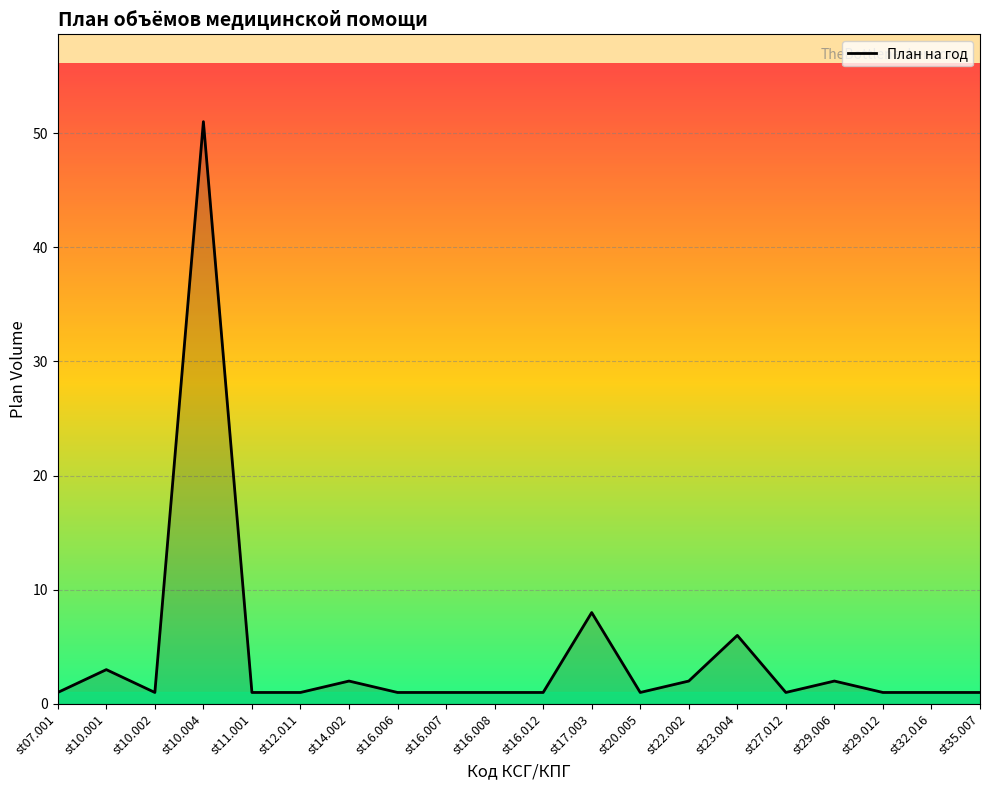

What is the greatest value displayed?

51